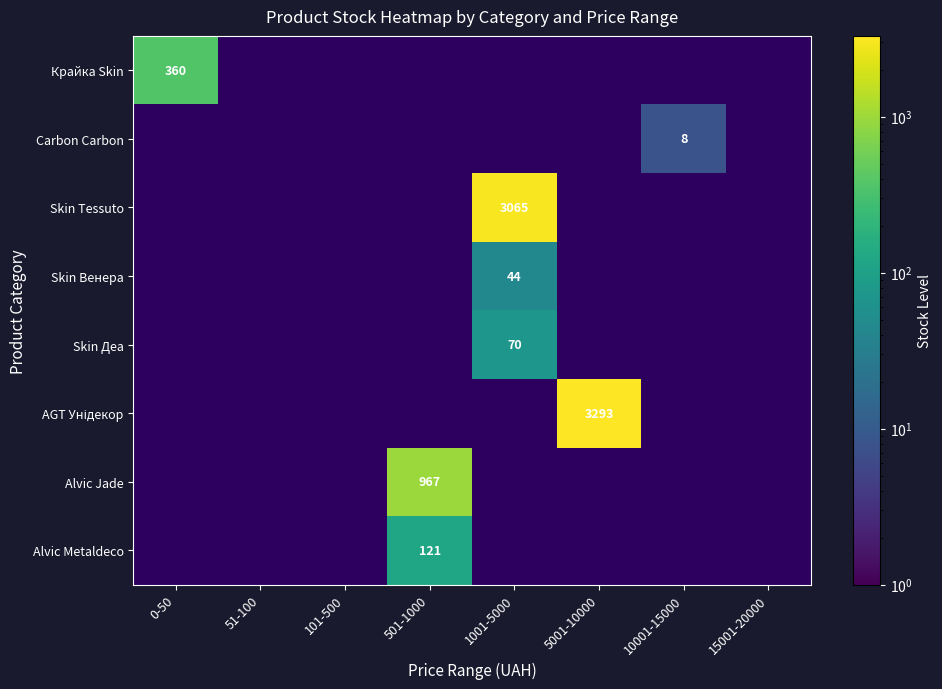

At 10001-15000, list the series in order from smallest to largest.

Крайка Skin, Carbon Carbon, Skin Tessuto, Skin Венера, Skin Деа, AGT Унідекор, Alvic Jade, Alvic Metaldeco